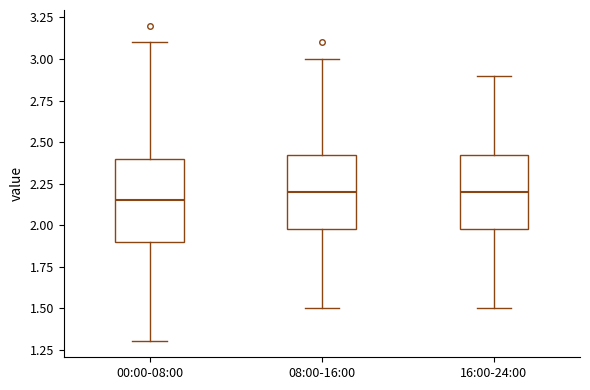

Where is the upper edge of the box for 16:00-24:00 on the y-axis? The values are not printed on the chart, so give them approximately, as read against the axis.

2.45